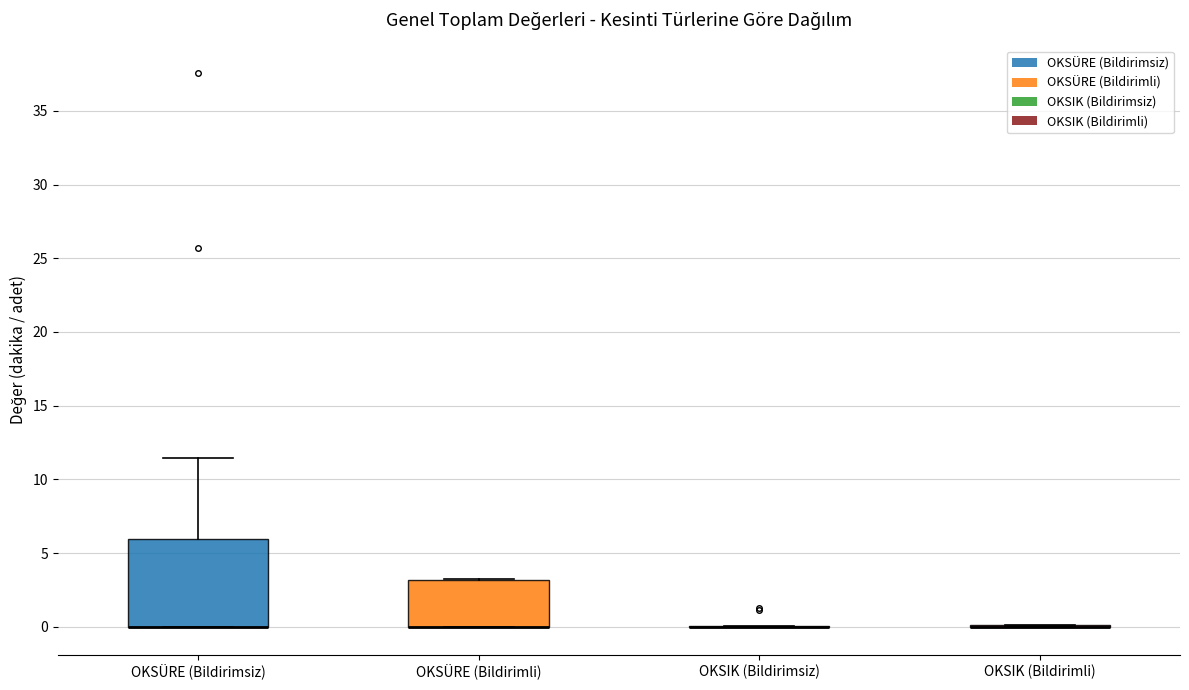

Reading left to right, read every box against the y-axis: the position of its median line, the range the box covers, and the ends of its whiskers. The values are not printed on the chart, so give them approximately, as read against the axis.

OKSÜRE (Bildirimsiz): median 0.0 (drawn on the box's lower edge), box 0.0 to 6.0, whiskers 0.0 to 11.5
OKSÜRE (Bildirimli): median 0.0 (drawn on the box's lower edge), box 0.0 to 3.0, whiskers 0.0 to 3.0
OKSIK (Bildirimsiz): box collapsed to a line at 0.0, whiskers 0.0 to 0.0
OKSIK (Bildirimli): box collapsed to a line at 0.0, whiskers 0.0 to 0.0